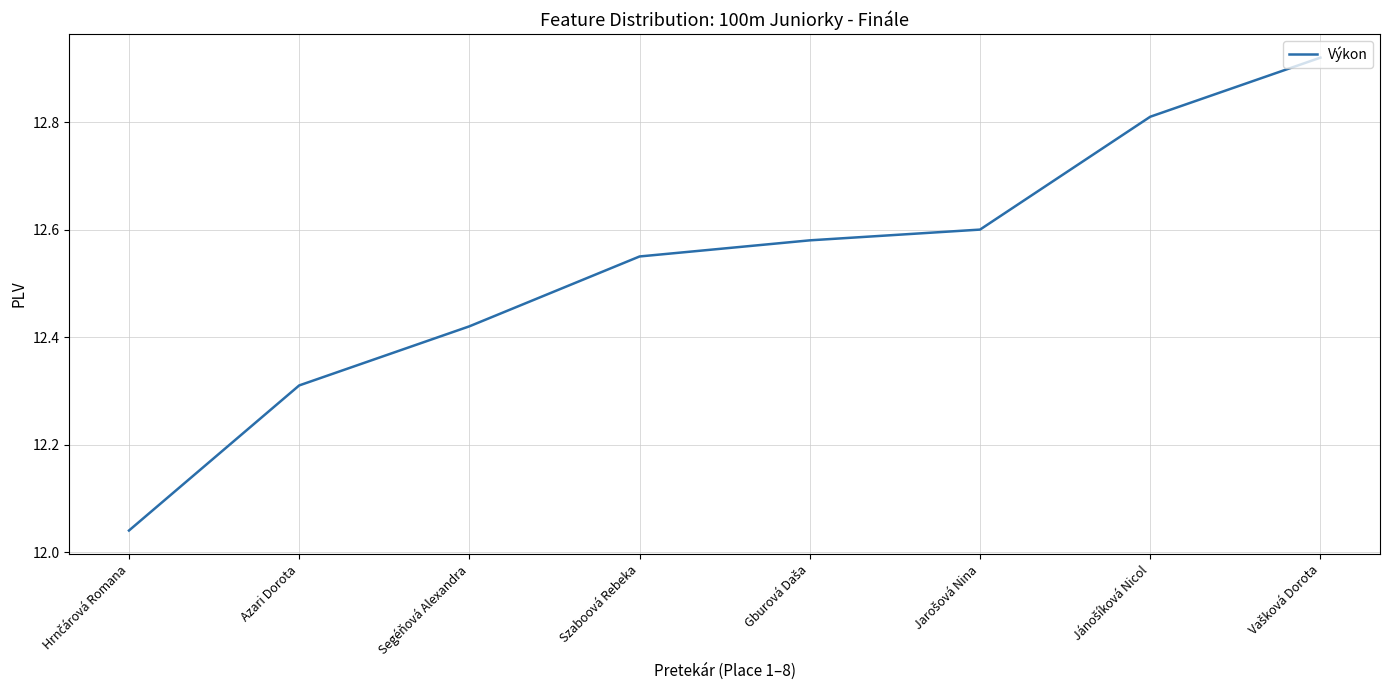

What position from the left is Azari Dorota?

2